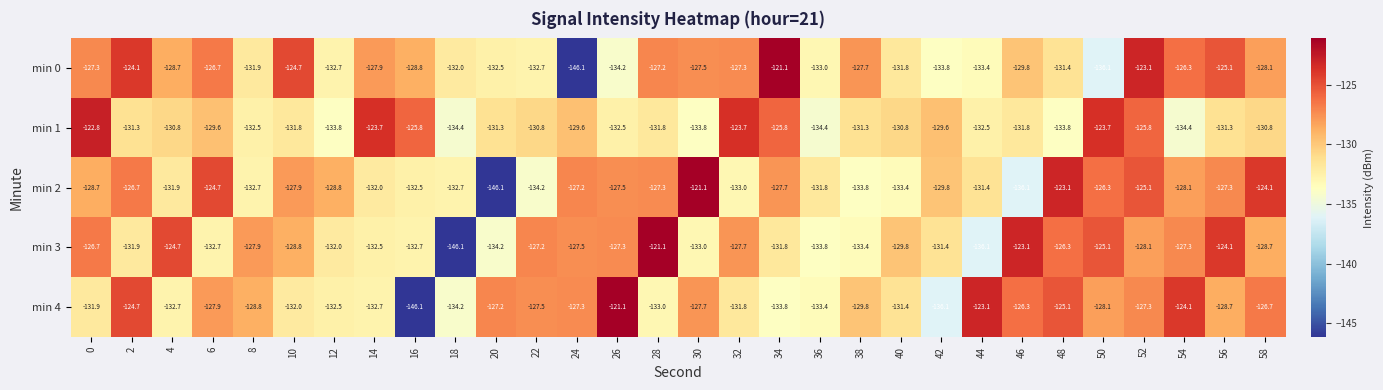

What is the sum of the min 0 values at 22 and 44?

-266.1